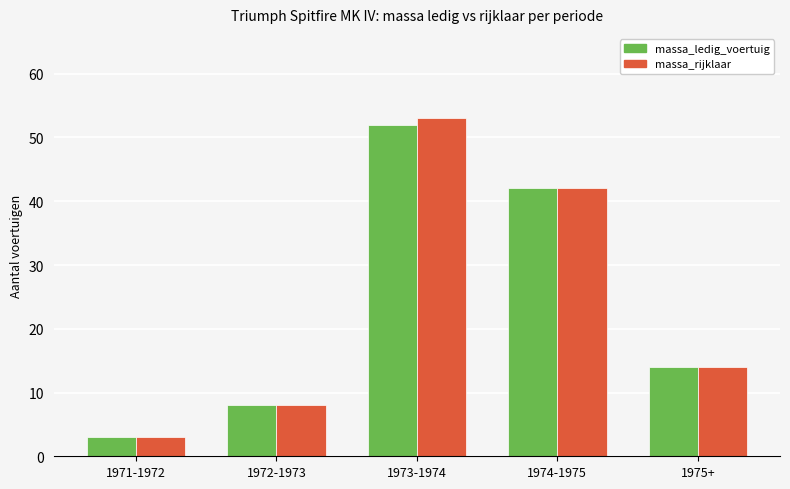

How many groups of bars are there?

5